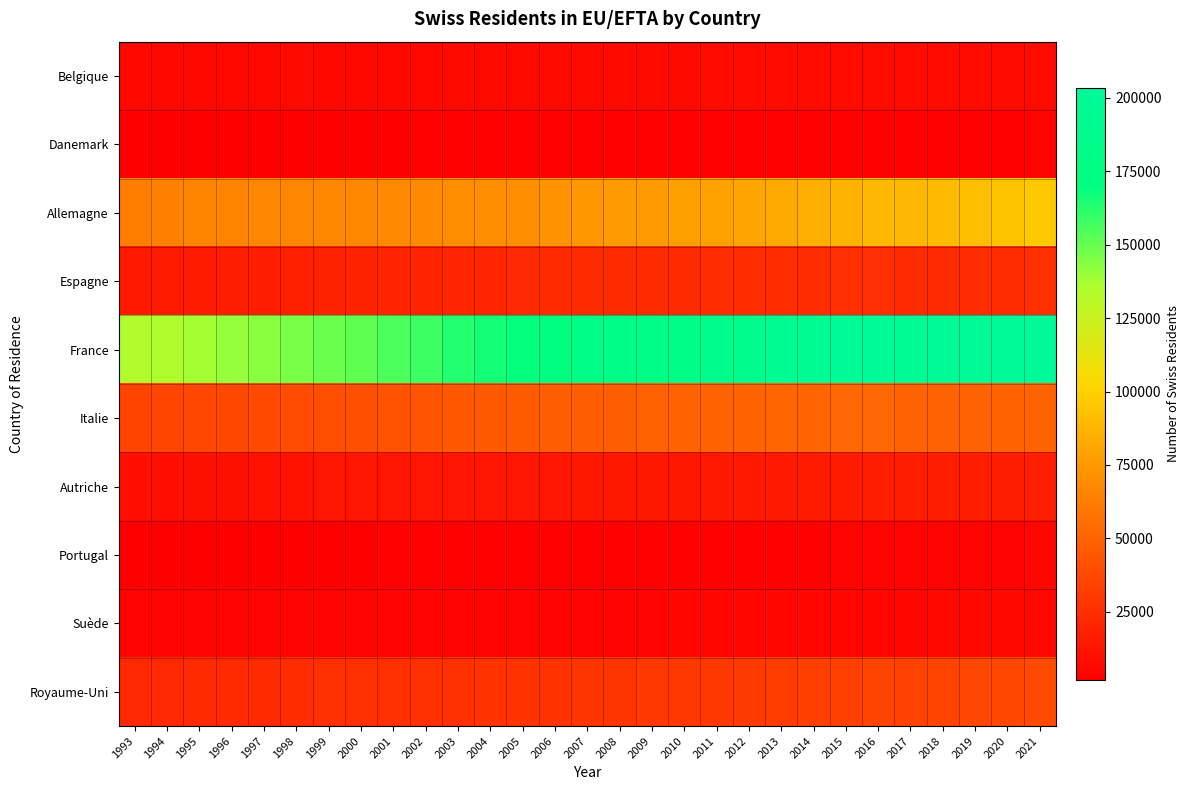

Which series has the largest range (max minus min)?

France